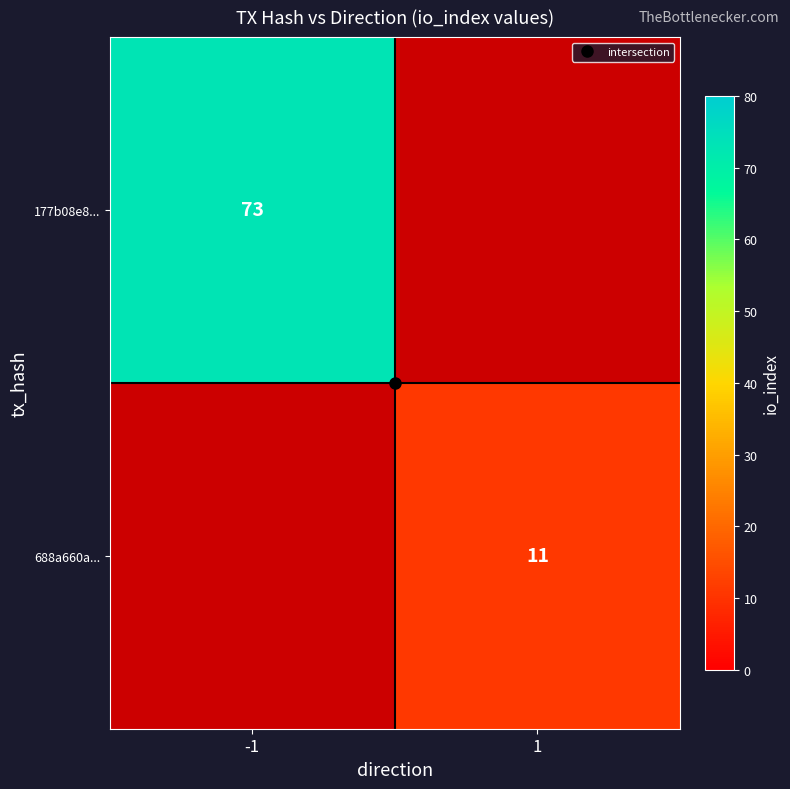

At how many categories does at least one series exceed 57?

1